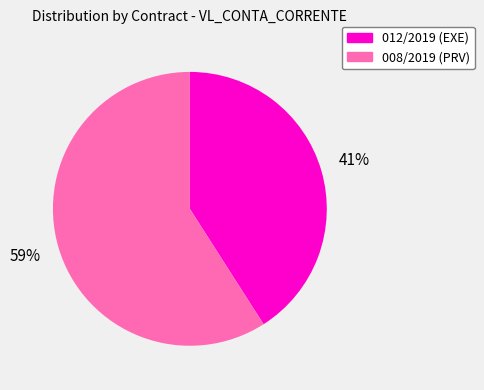

What is the smallest slice in the pie chart?

012/2019